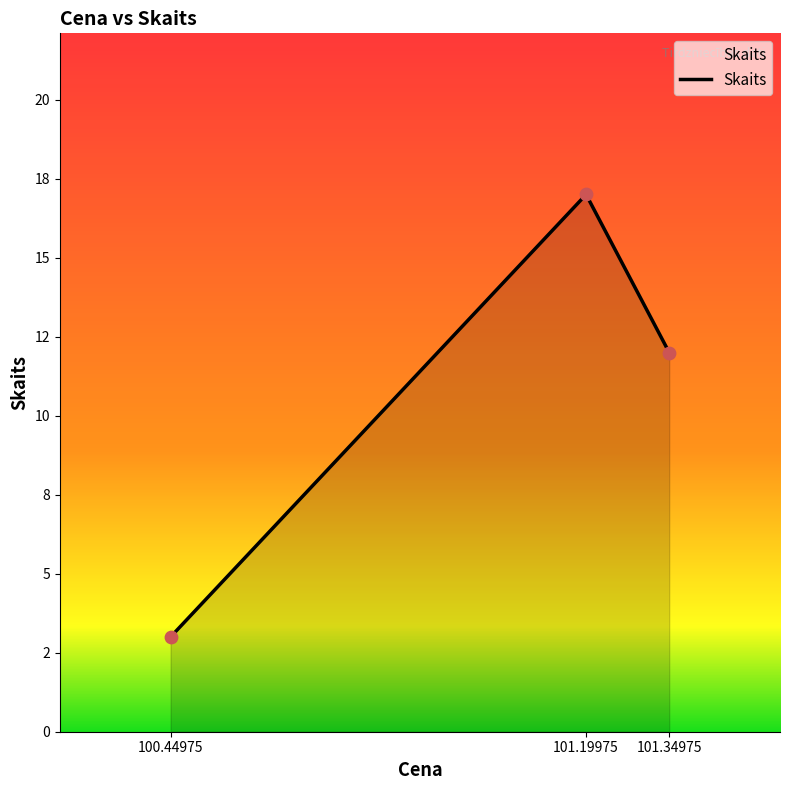

What is the change in value from 100.44975 to 101.34975?

+9